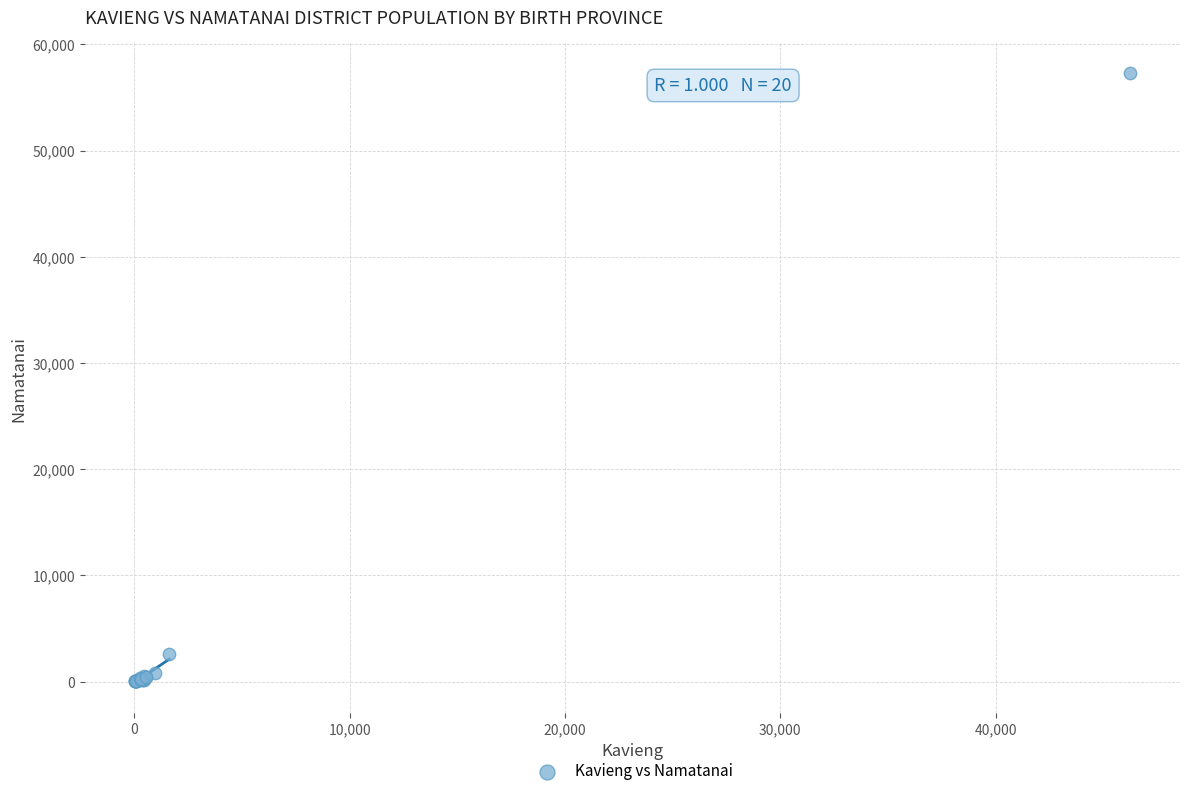

What Y value in the scatter plot is closest to 28645?

2612